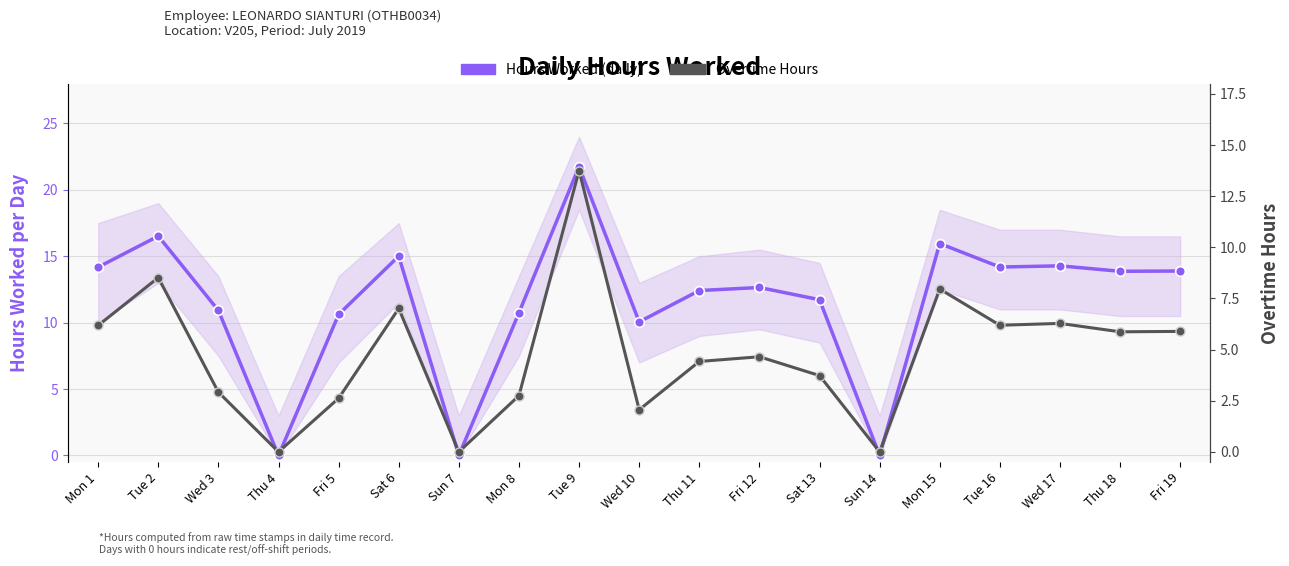

True or false: Overtime Hours and Hours Worked (daily) cross at least once.

False